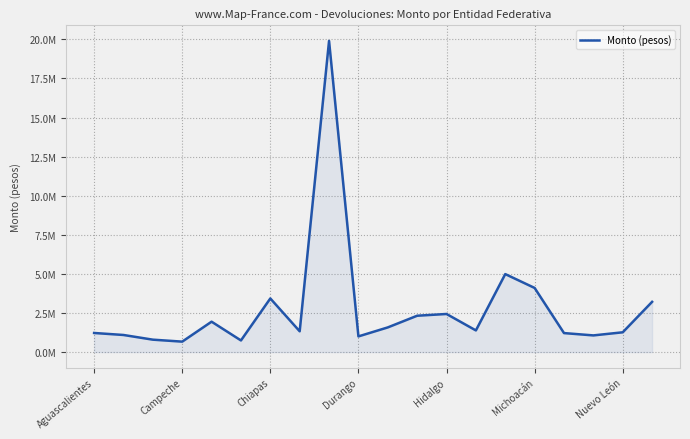

How many interior local peaks (higher than both neighbors) does the data have?

5